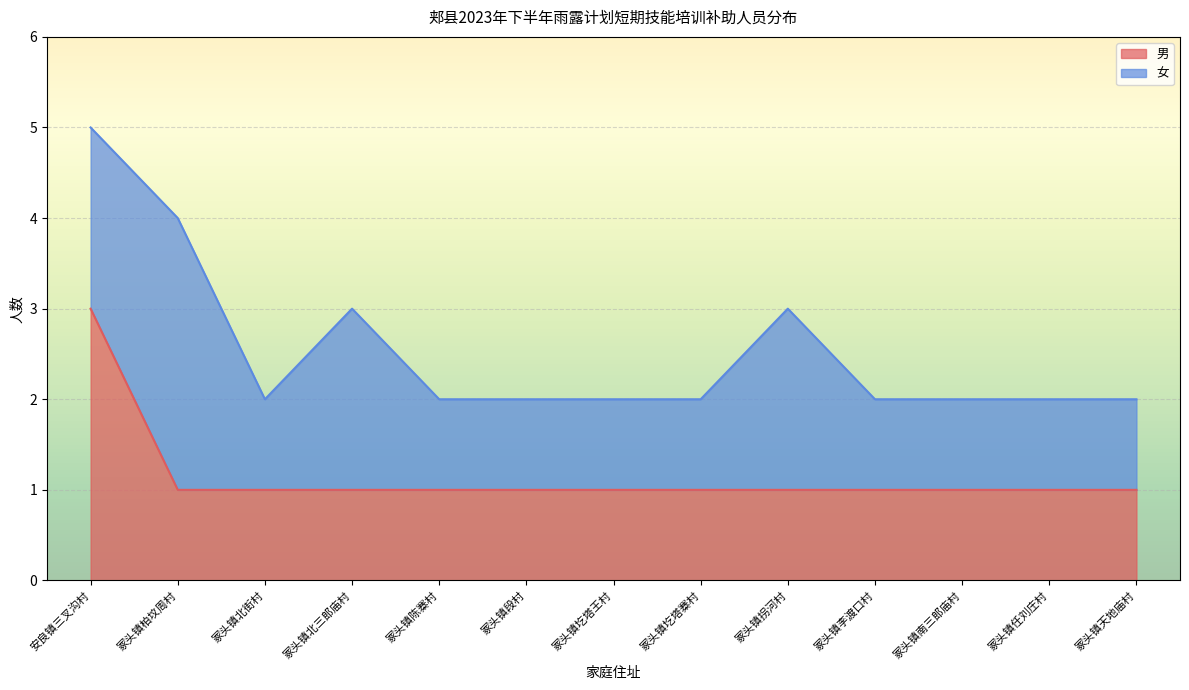

Approximately how many times larger is the value at 冢头镇陈寨村 compared to 冢头镇拐河村?

1.0